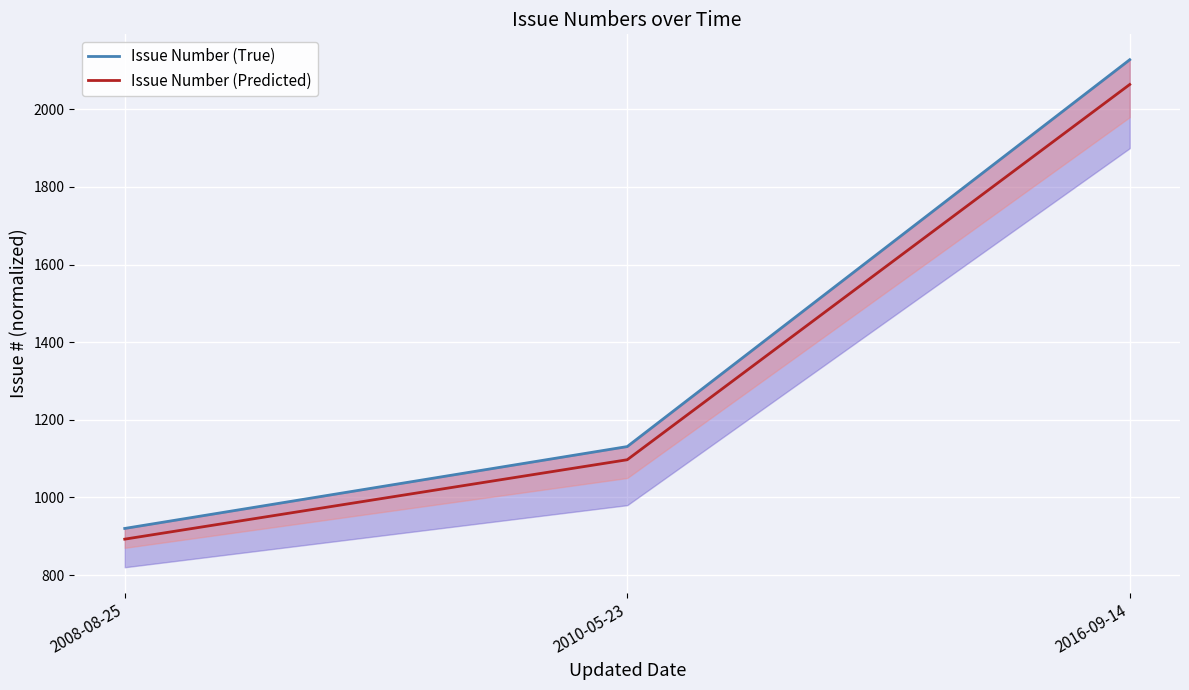

Reading left to right, list all the values displayed in this chart.

Issue Number (True): 2008-08-25=920.0	2010-05-23=1131.0	2016-09-14=2128.0
Issue Number (Predicted): 2008-08-25=892.4	2010-05-23=1097.1	2016-09-14=2064.2